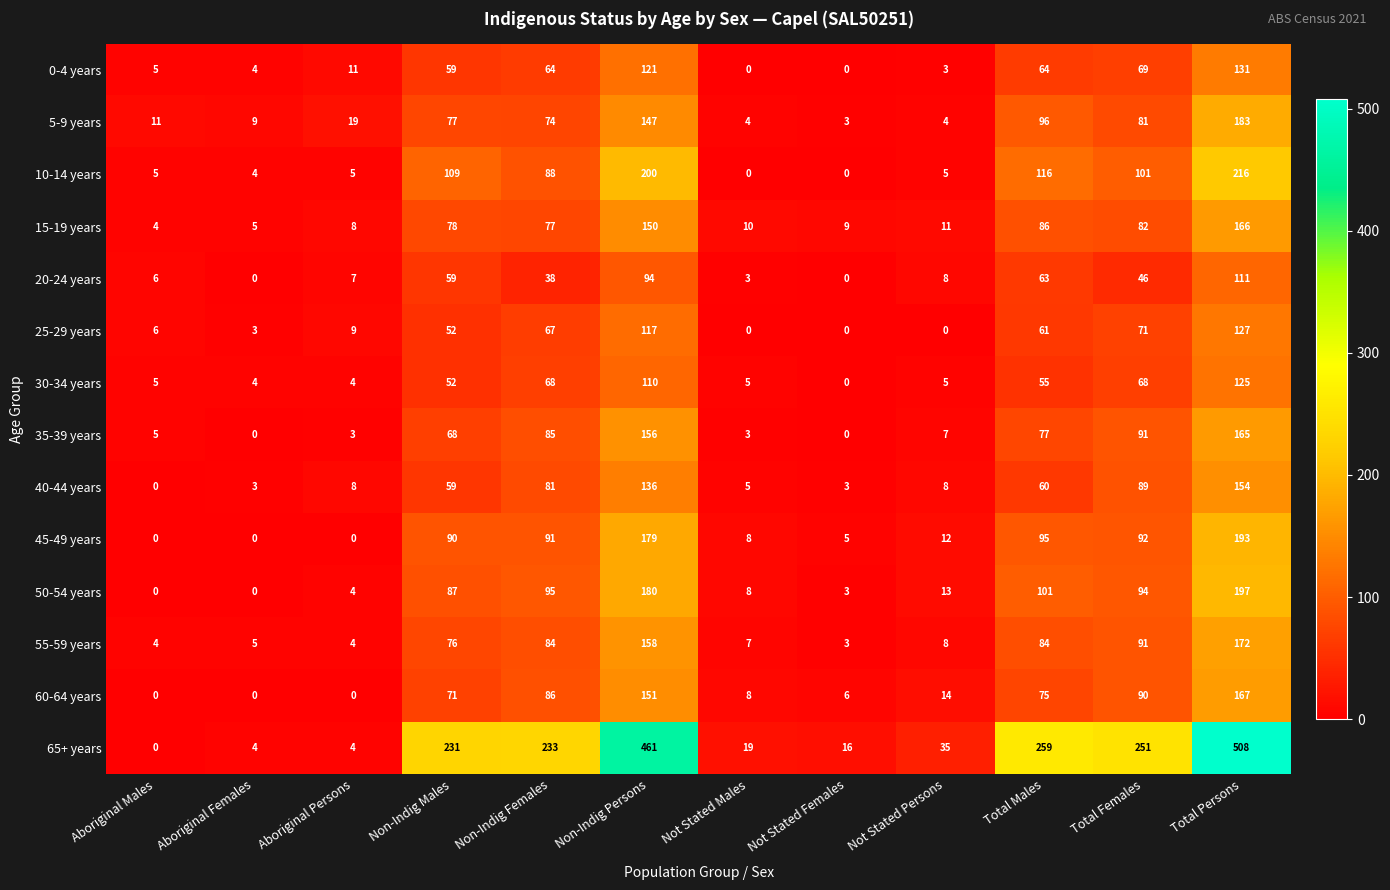

What is the greatest value displayed?

508